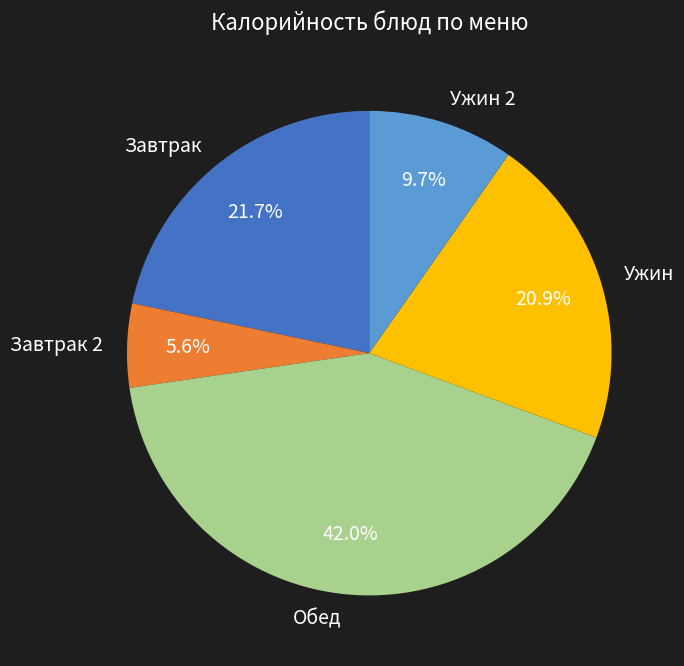

To the nearest percent, what is the difference between the largest and smallest slice percentages?

36%